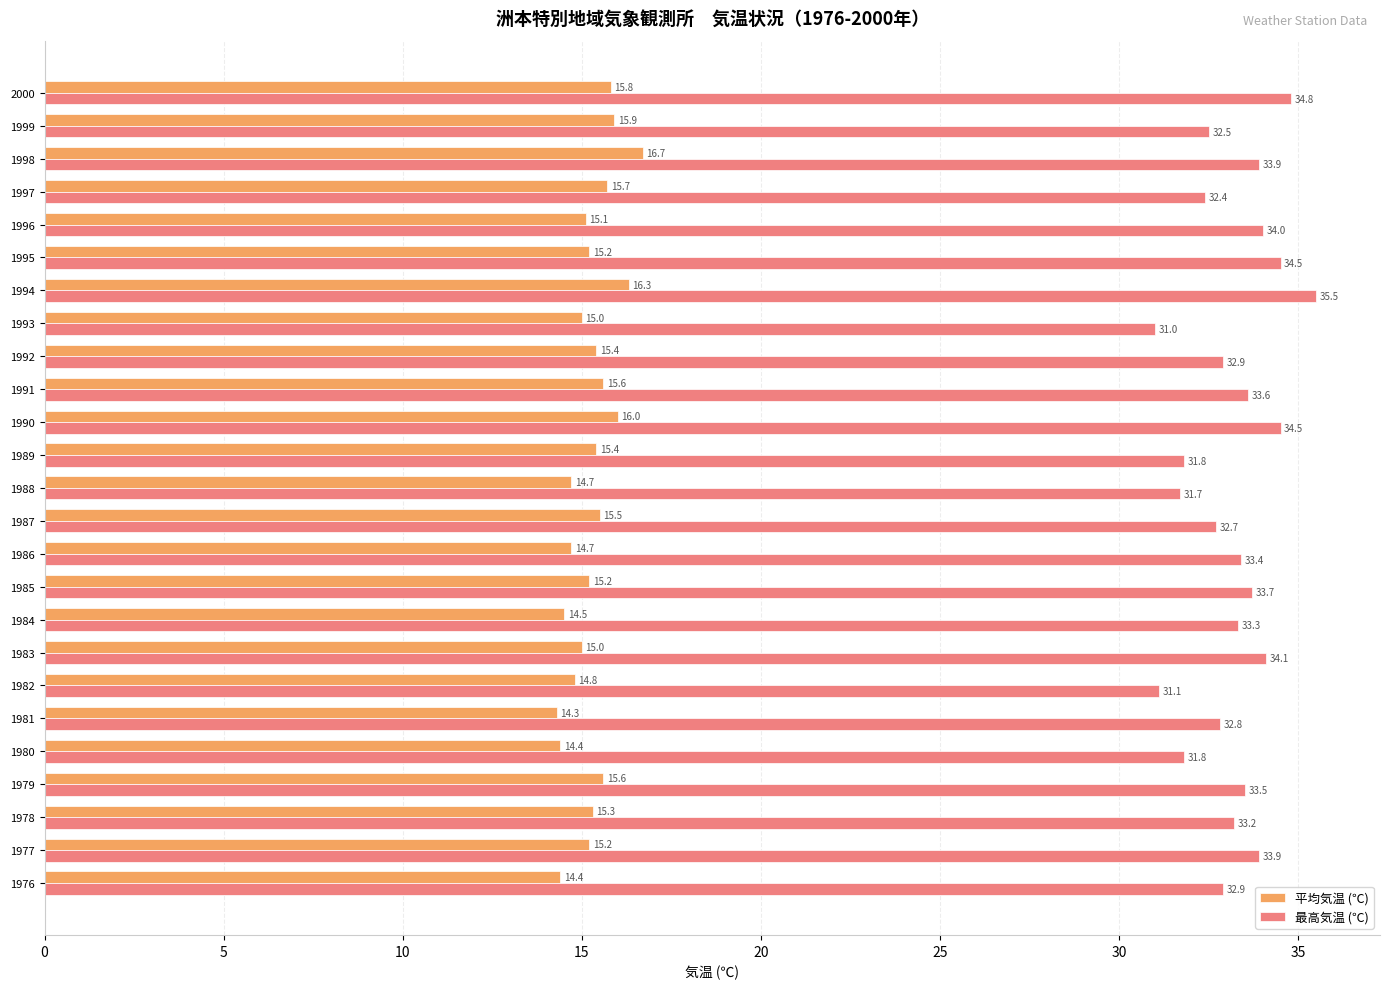

What is the approximate value of 最高気温 (℃) at 1992?

32.9